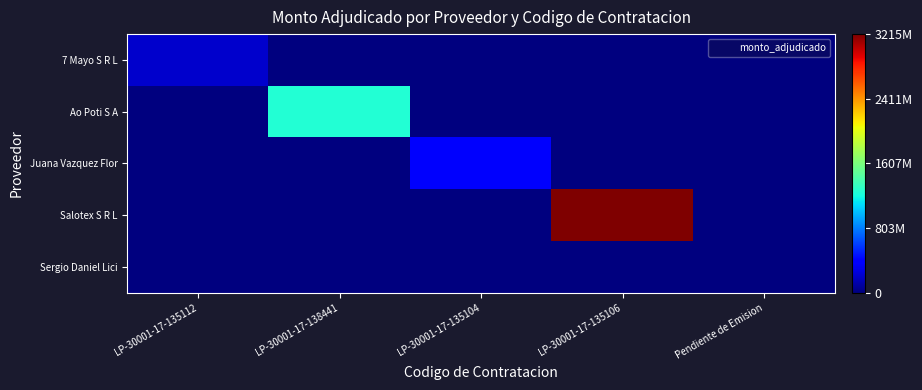

Count the number of categories in the chart.

5